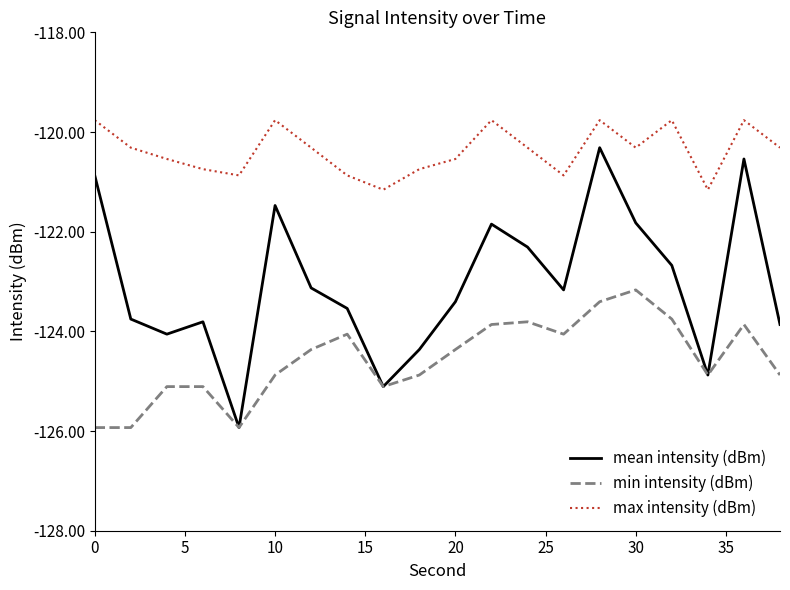

True or false: max intensity (dBm) and mean intensity (dBm) intersect in this chart.

False